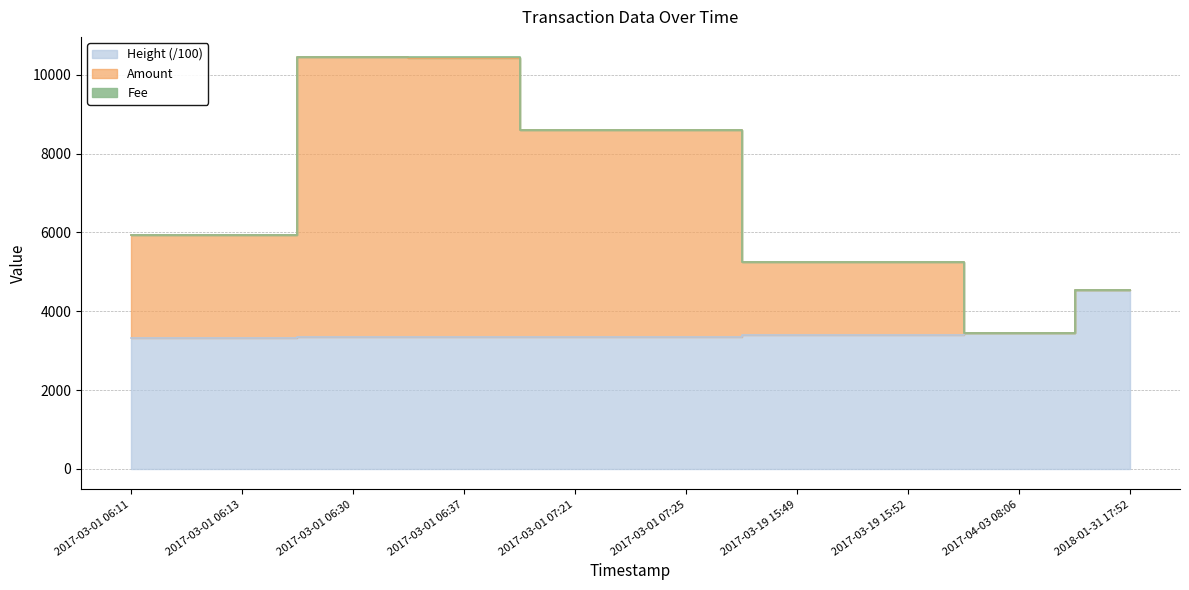

True or false: Amount and Height intersect in this chart.

False